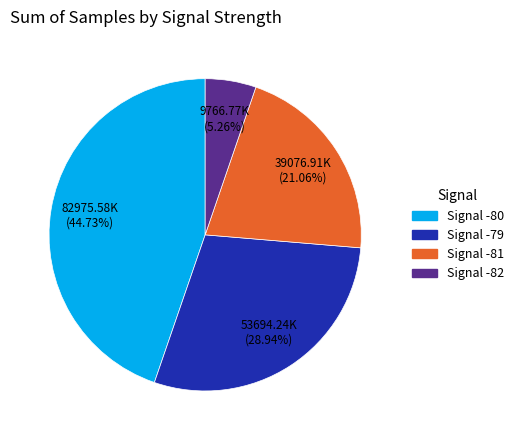

Is there any slice that represents more than half of the pie?

No